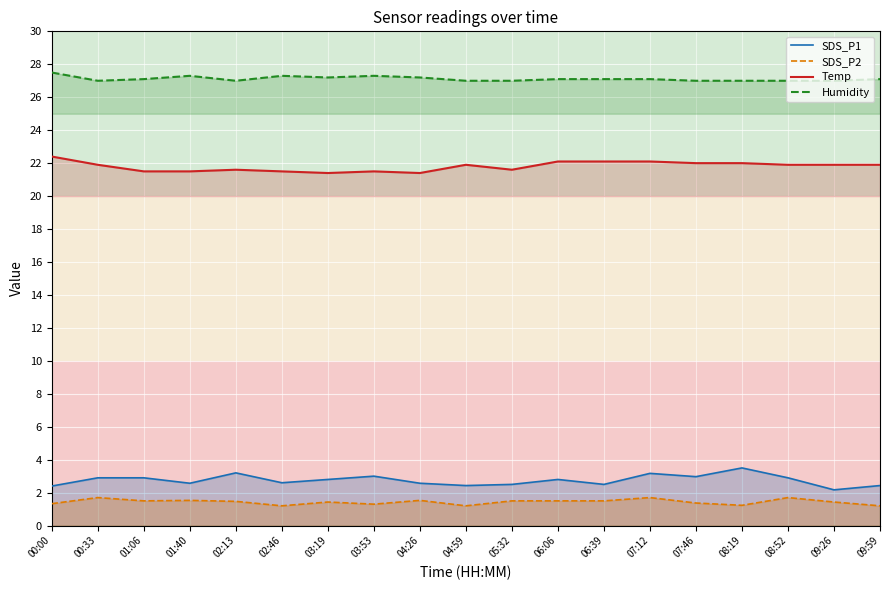

What is the difference between the Humidity values at 06:39 and 05:32?

0.1